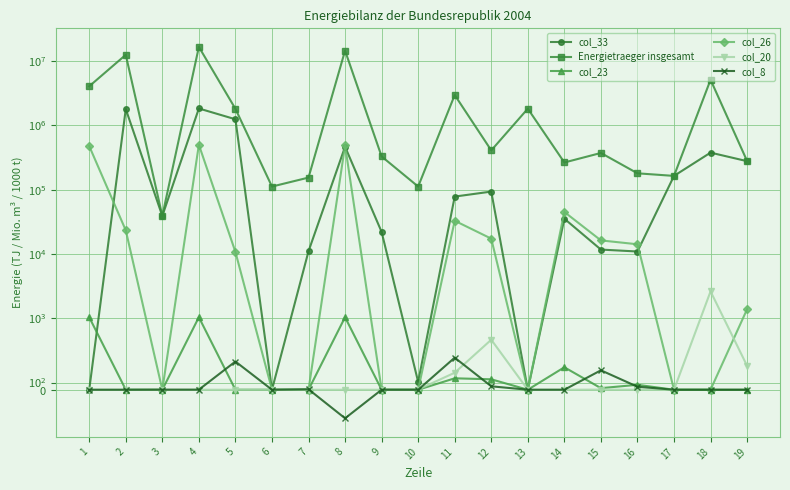

Which category has the lowest value in the col_8 series?

8